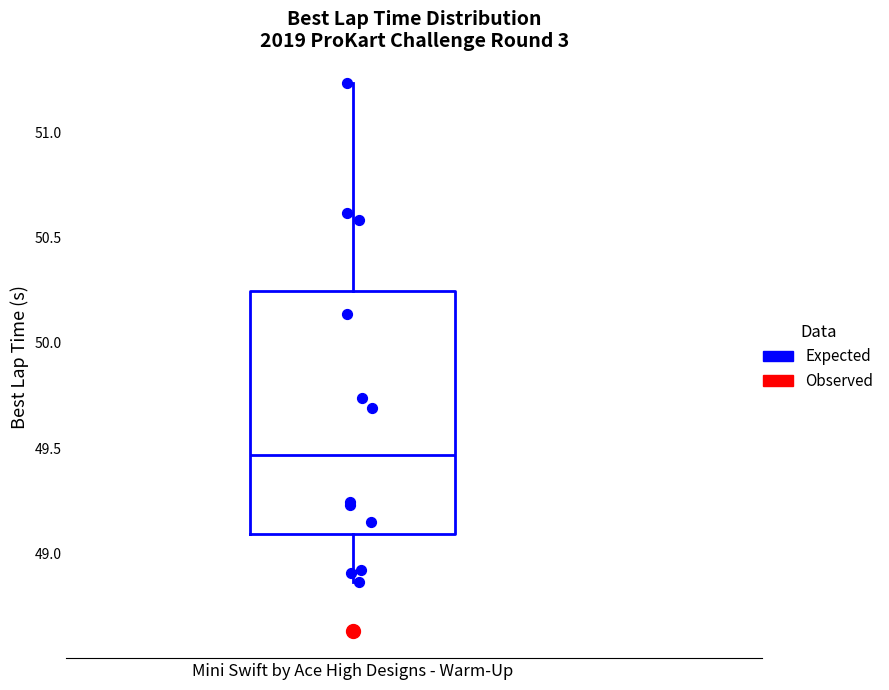

Transcribe this box plot: give where the median line is, the range the box spans, and where the two whiskers end, as read against the y-axis. The values are not printed on the chart, so give them approximately, as read against the axis.

median 49.45, box 49.10 to 50.25, whiskers 48.85 to 51.25